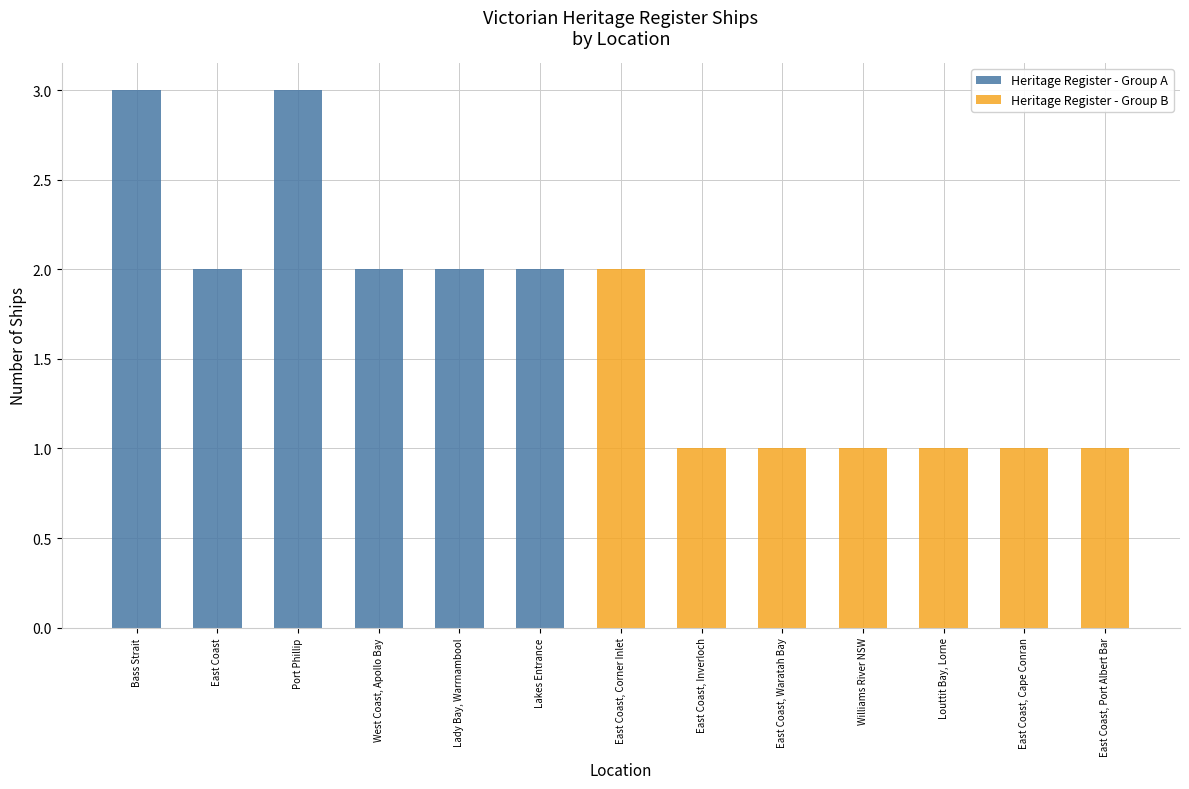

How many Heritage Register - Group A values are between 0 and 2?

11